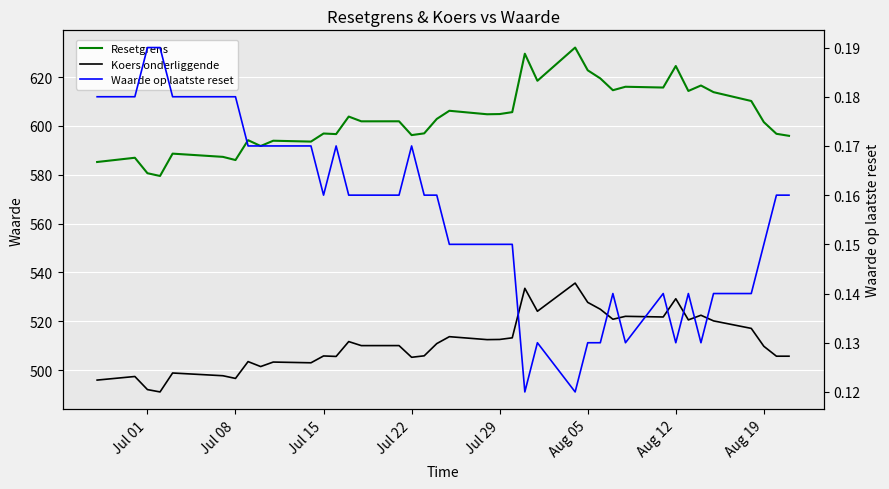

How many lines are shown in the chart?

3